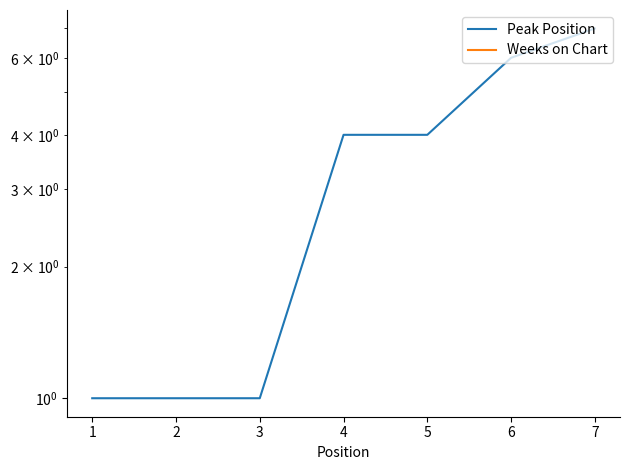

Which series has the largest total across all categories?

Peak Position